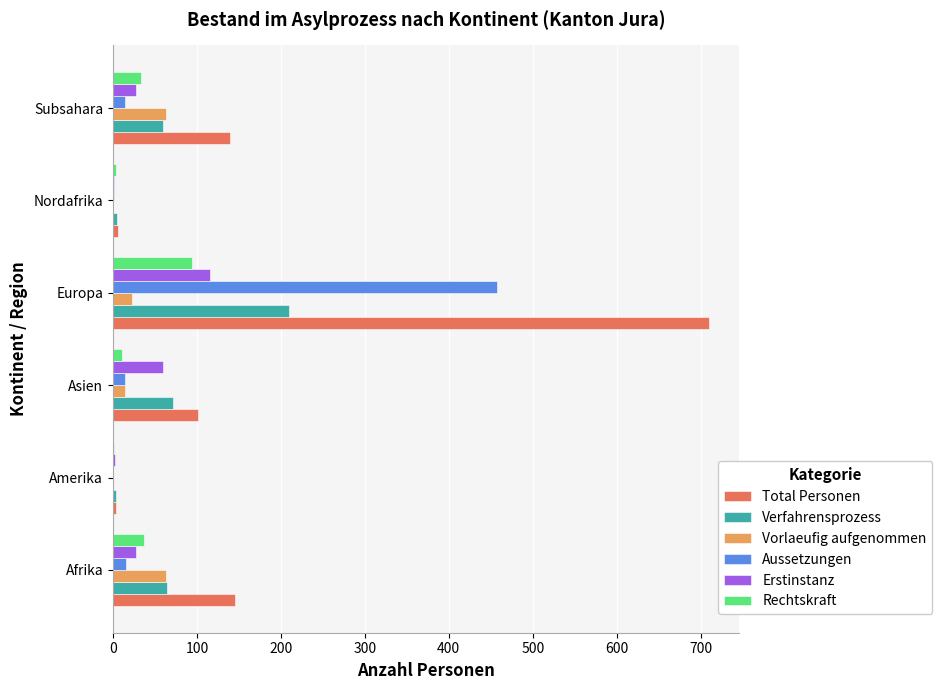

Is the value of Aussetzungen at Europa greater than the value of Rechtskraft at Asien?

Yes